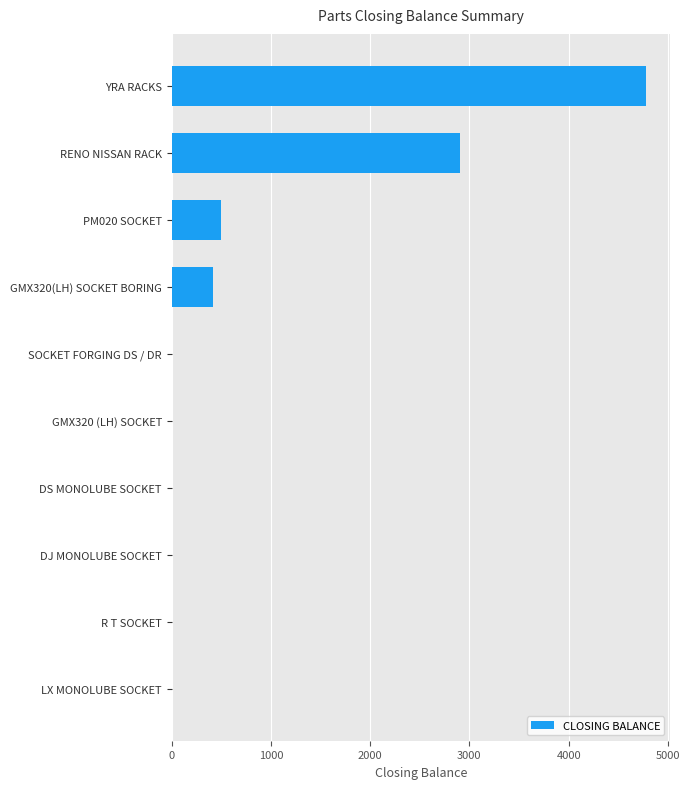

What is the change in value from DJ MONOLUBE SOCKET to PM020 SOCKET?

+500